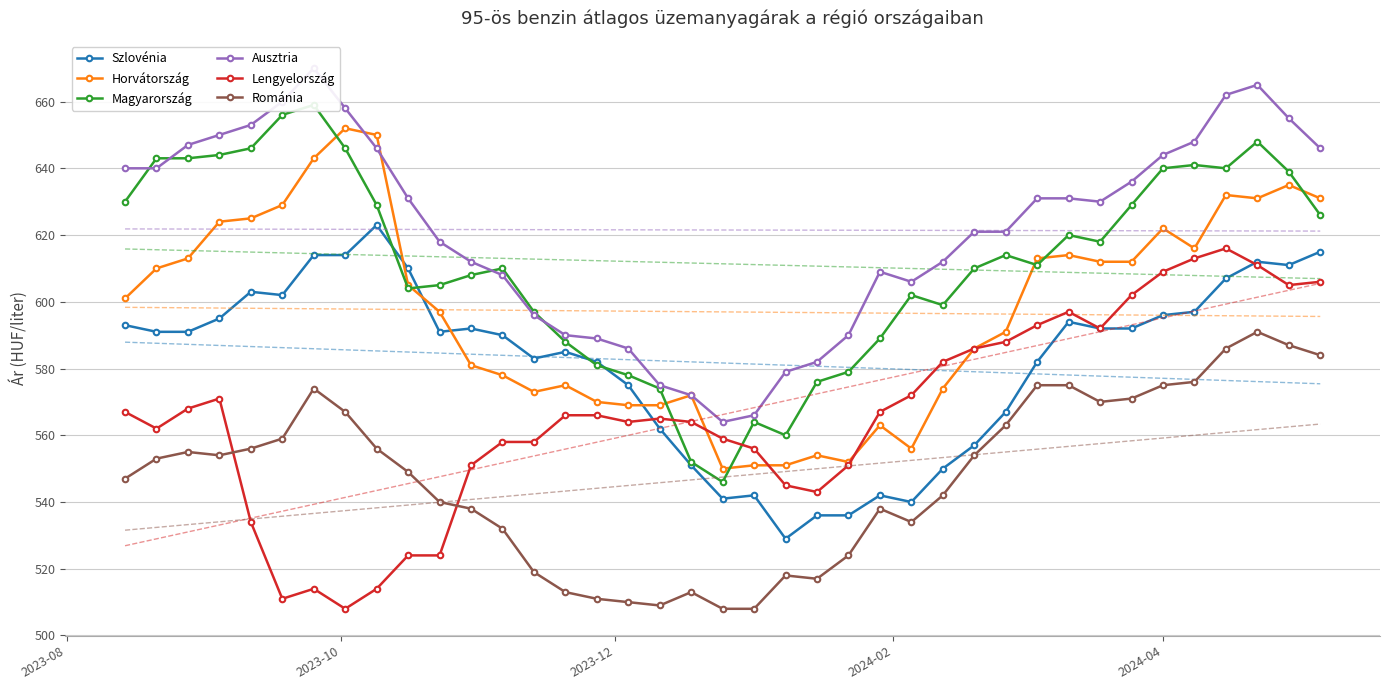

What is the value of the Horvátország point at the 6th from the left?

629